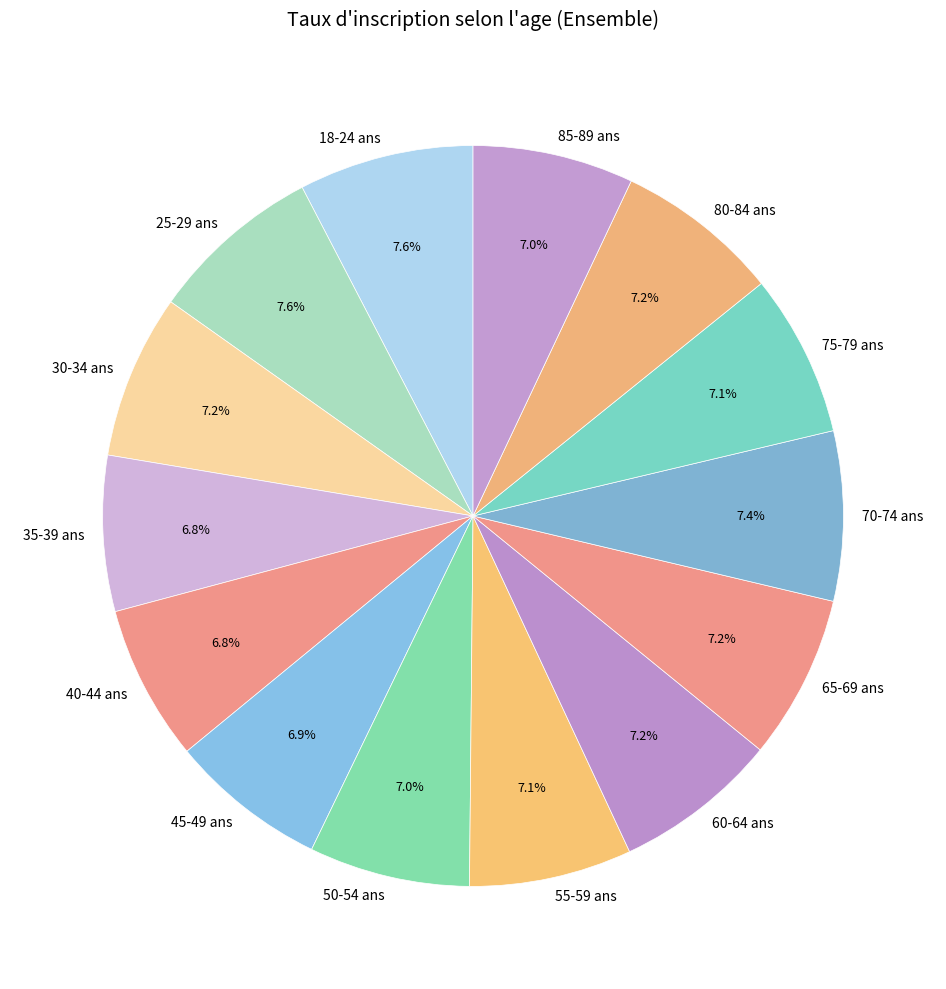

To the nearest percent, what is the average slice percentage?

7%